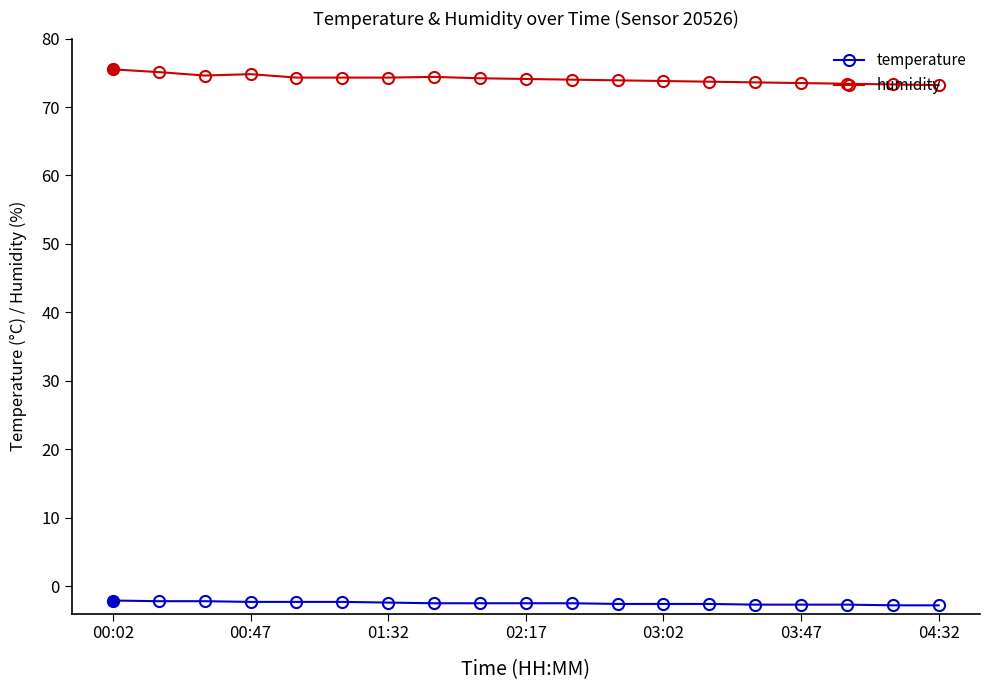

Rank the series by their average value, from lowest to highest.

temperature, humidity